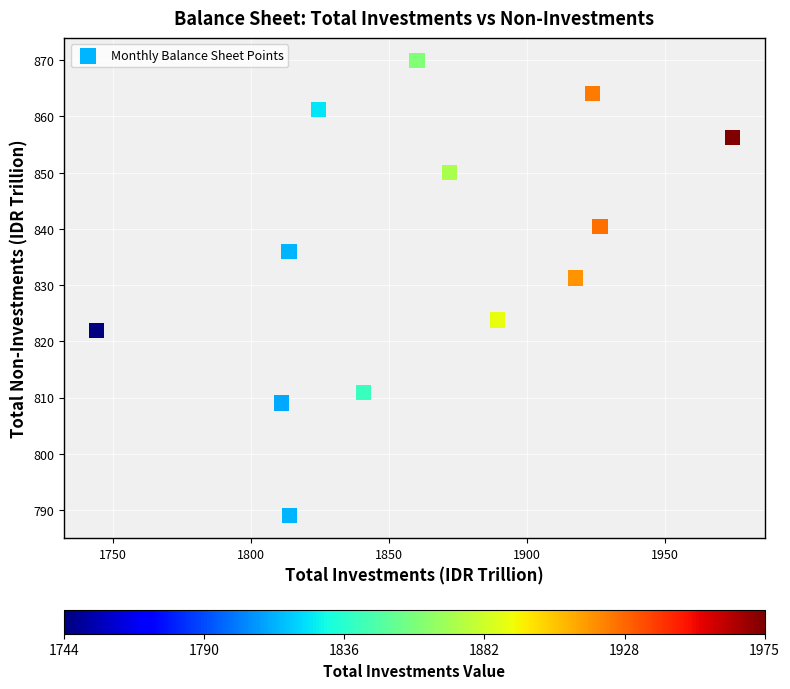

What Y value in the scatter plot is closest to 829?

831.3